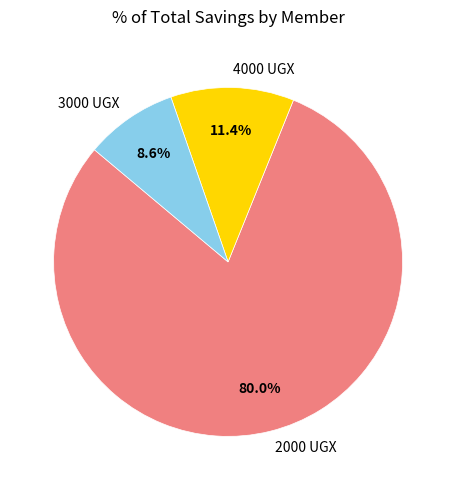

Approximately how many times larger is the value at 4000 UGX compared to 3000 UGX?

1.3